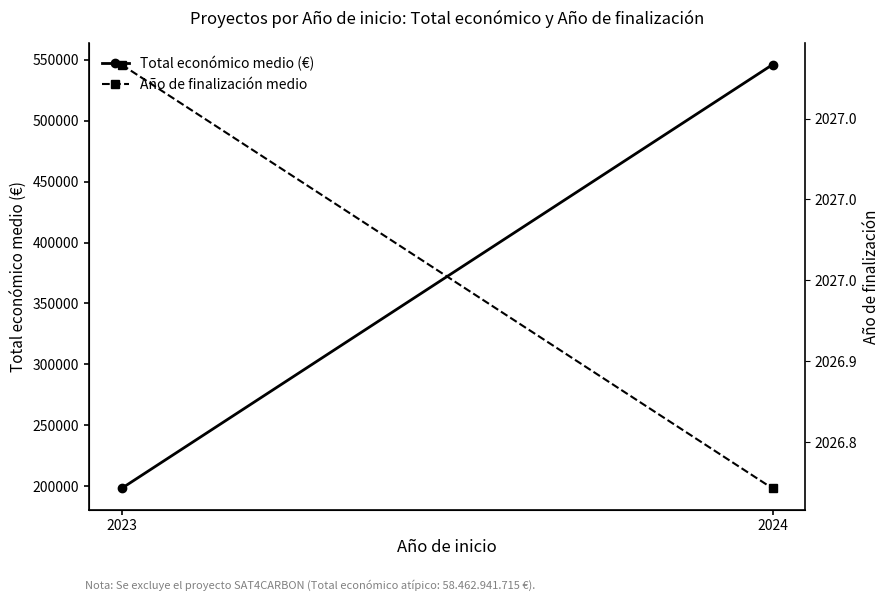

What is the average value of the Total económico medio (€) series?

372116.1